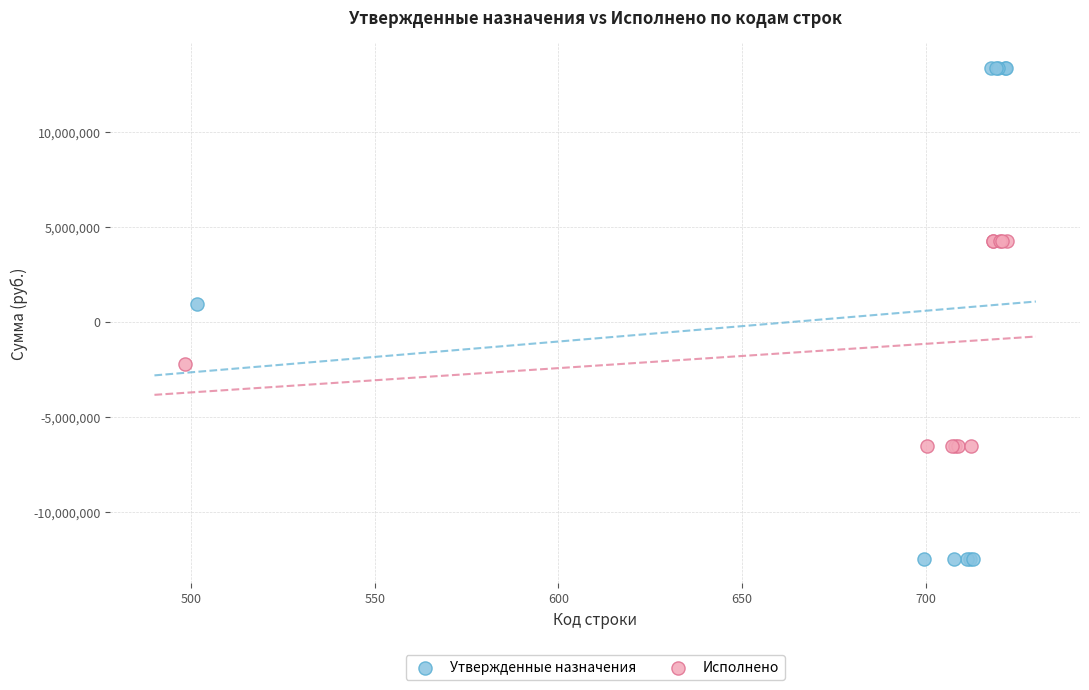

Which series reaches the minimum Y coordinate?

Утвержденные назначения